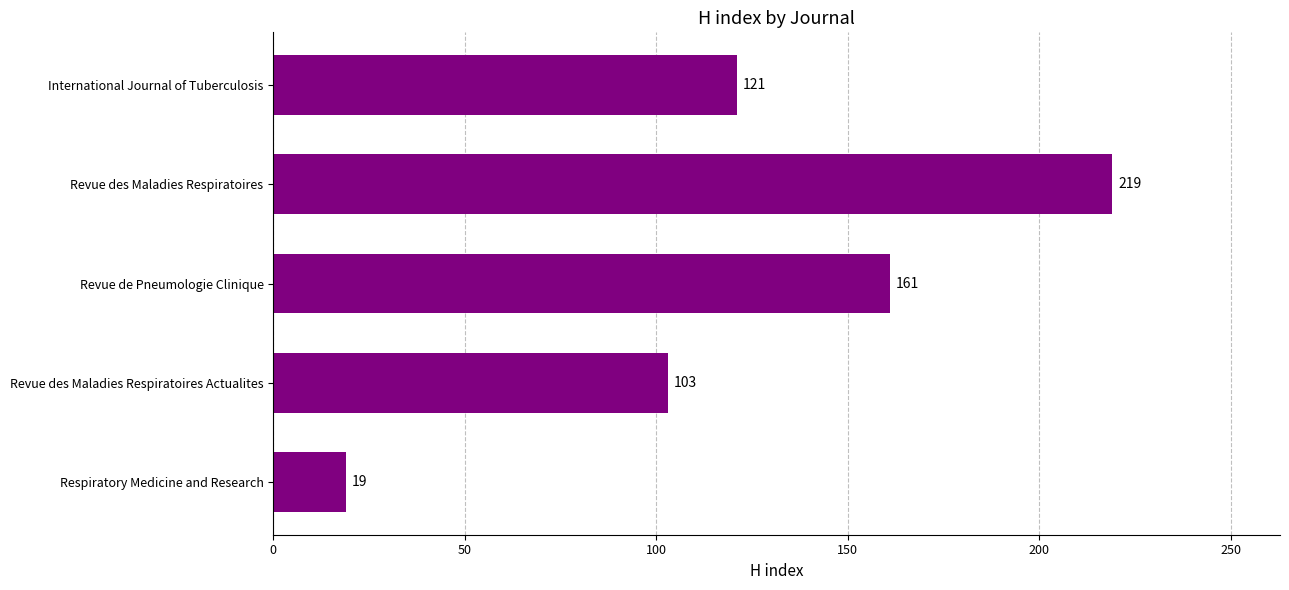

At which category does the chart reach its peak across all series?

Revue des Maladies Respiratoires